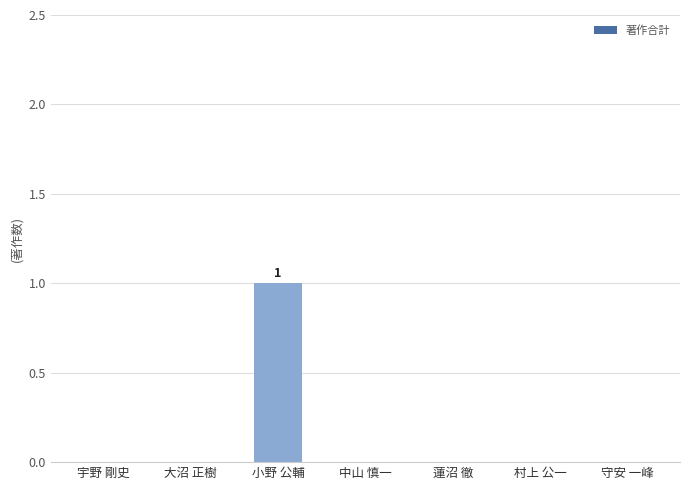

Which label corresponds to the largest value in the chart?

小野 公輔